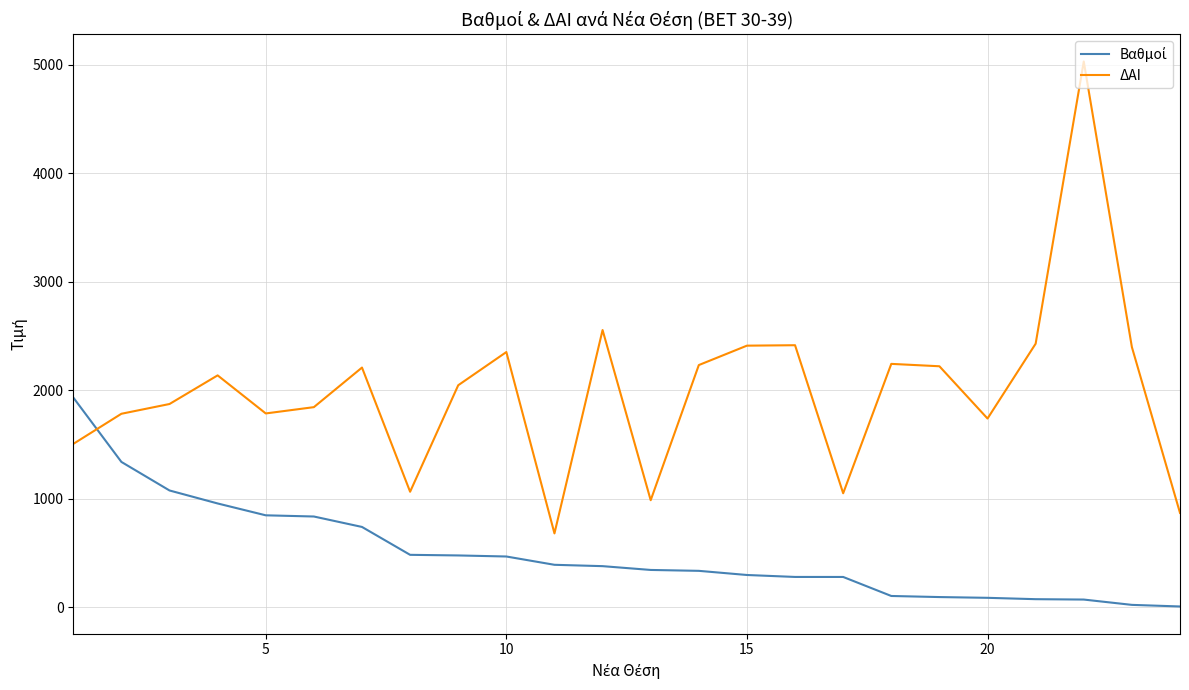

Does the chart display data point markers on the line(s)?

No